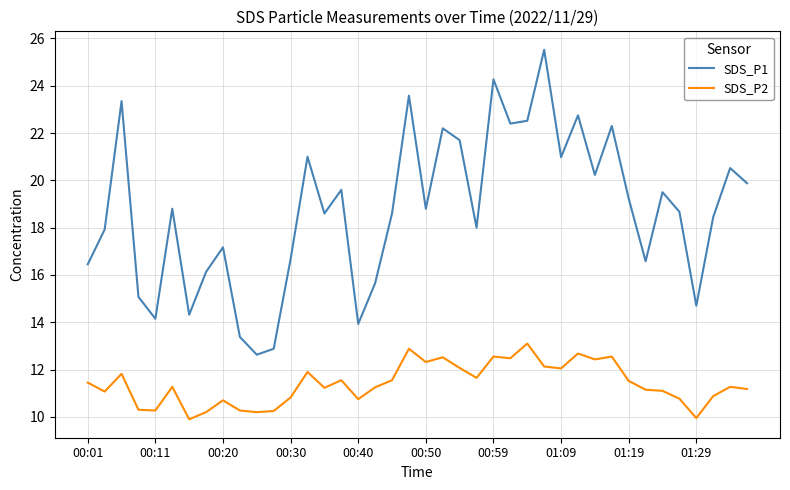

What is the maximum value shown in the chart?

25.5